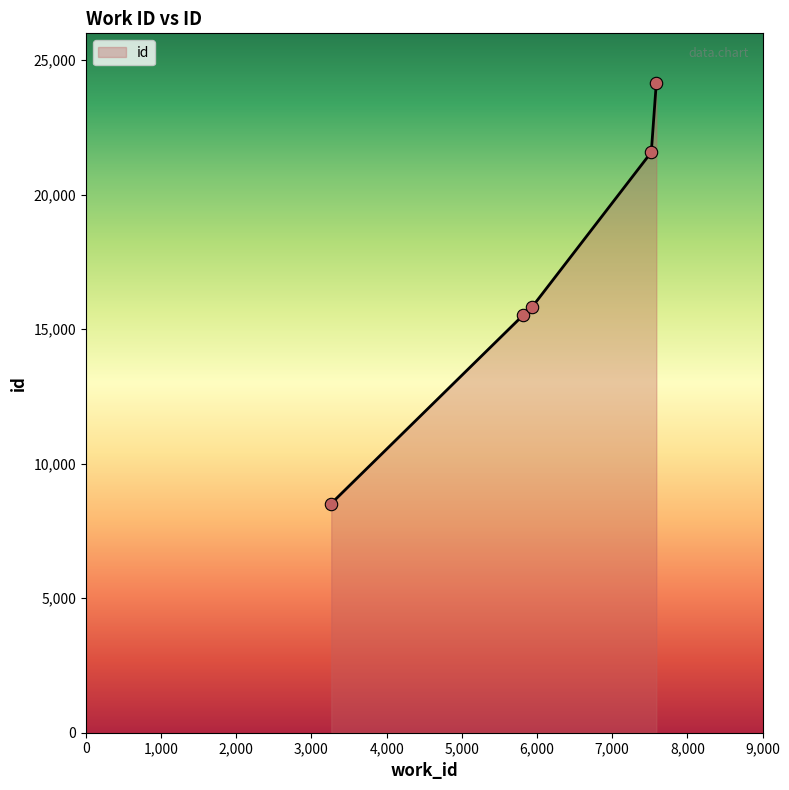

True or false: there are more than 2 points higher than both neighbors.

False